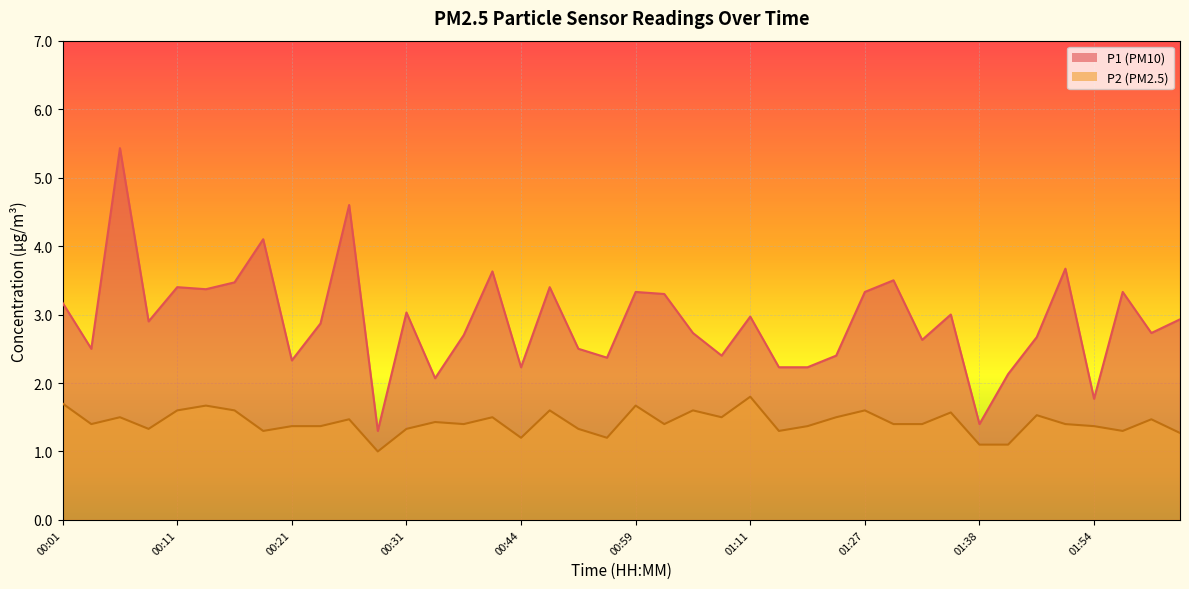

What value does the P2 series have at 01:49?

1.5